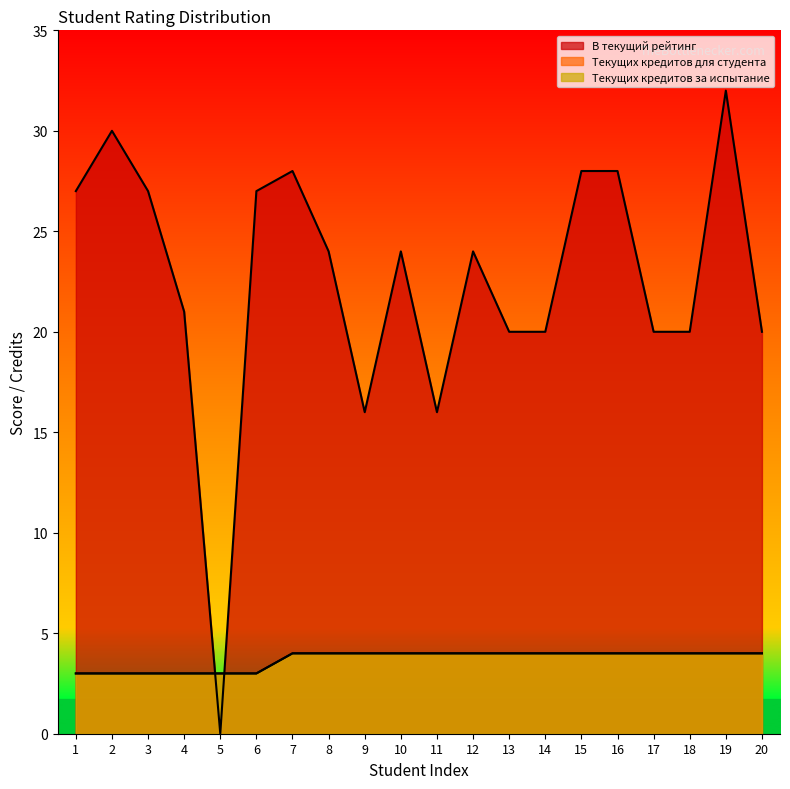

True or false: В текущий рейтинг and Текущих кредитов для студента cross at least once.

True